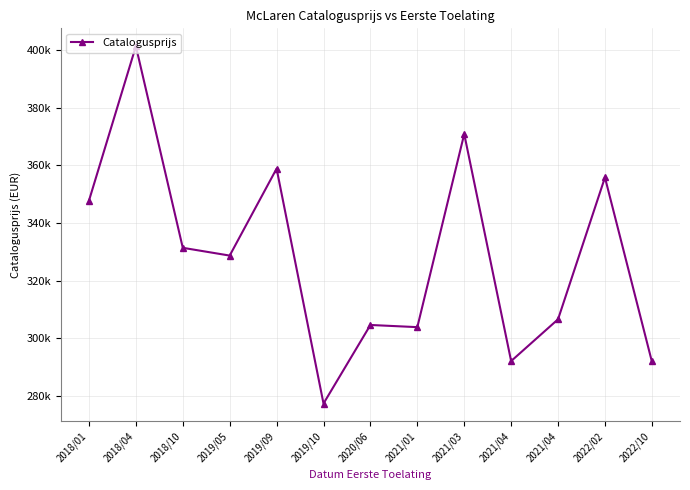

What is the greatest value displayed?

401325